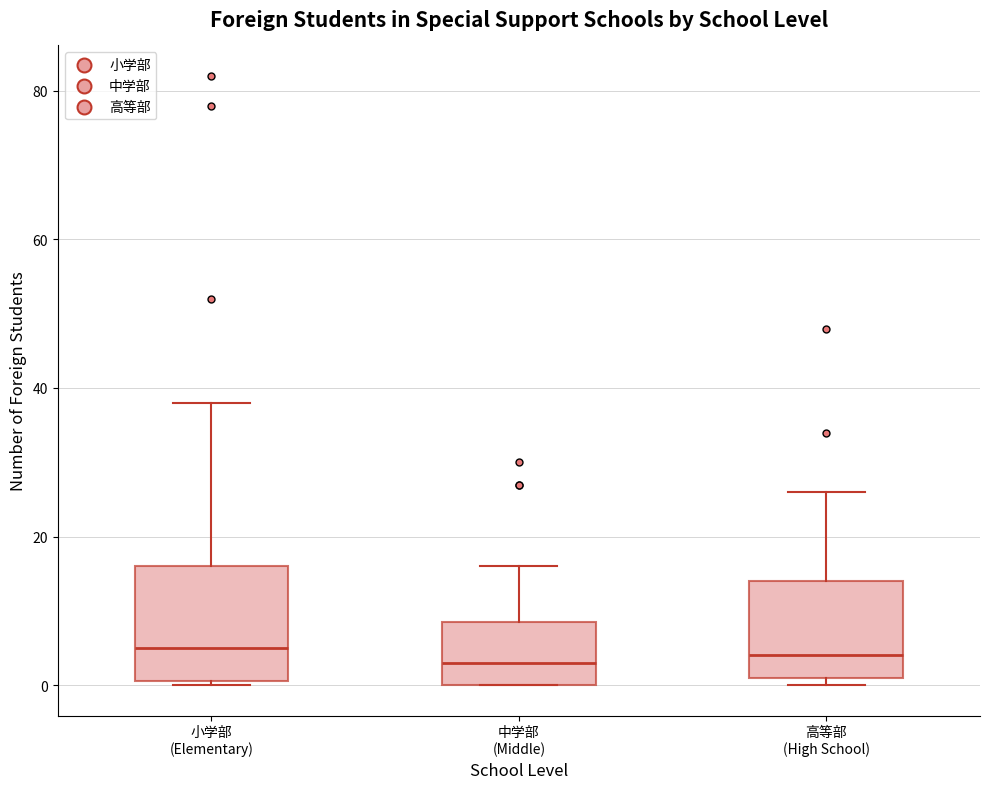

Where is the lower edge of the box for 中学部 (Middle) on the y-axis? The values are not printed on the chart, so give them approximately, as read against the axis.

0